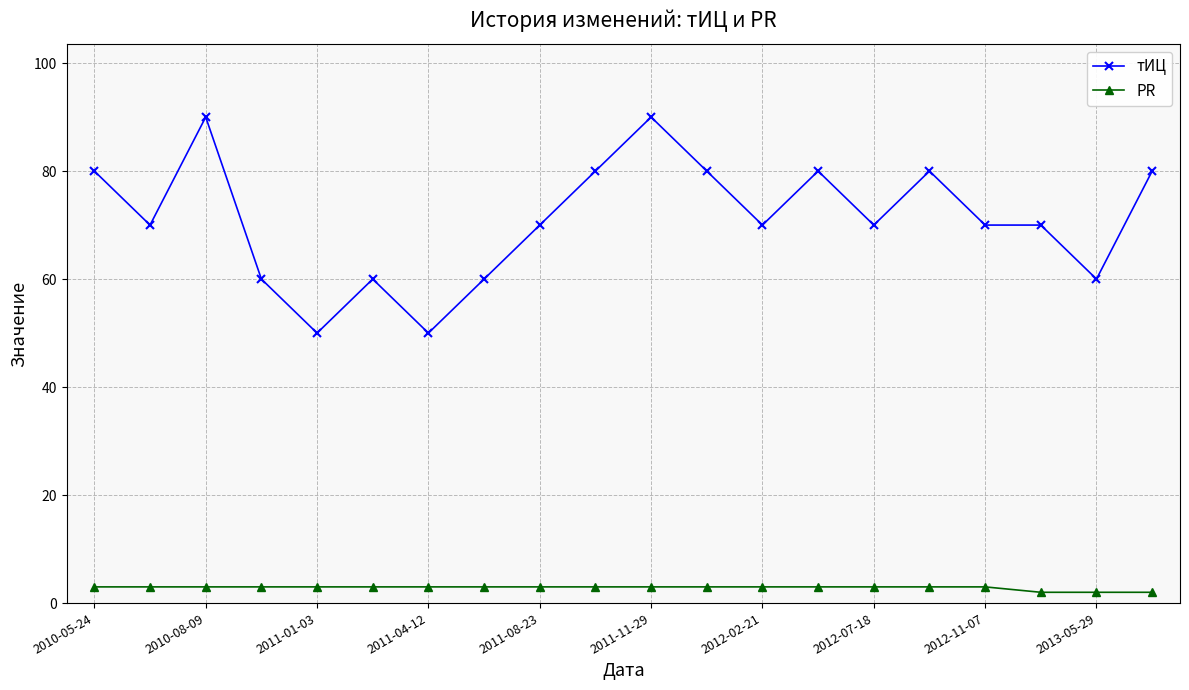

True or false: тИЦ has more than 0 points higher than both neighbors.

True